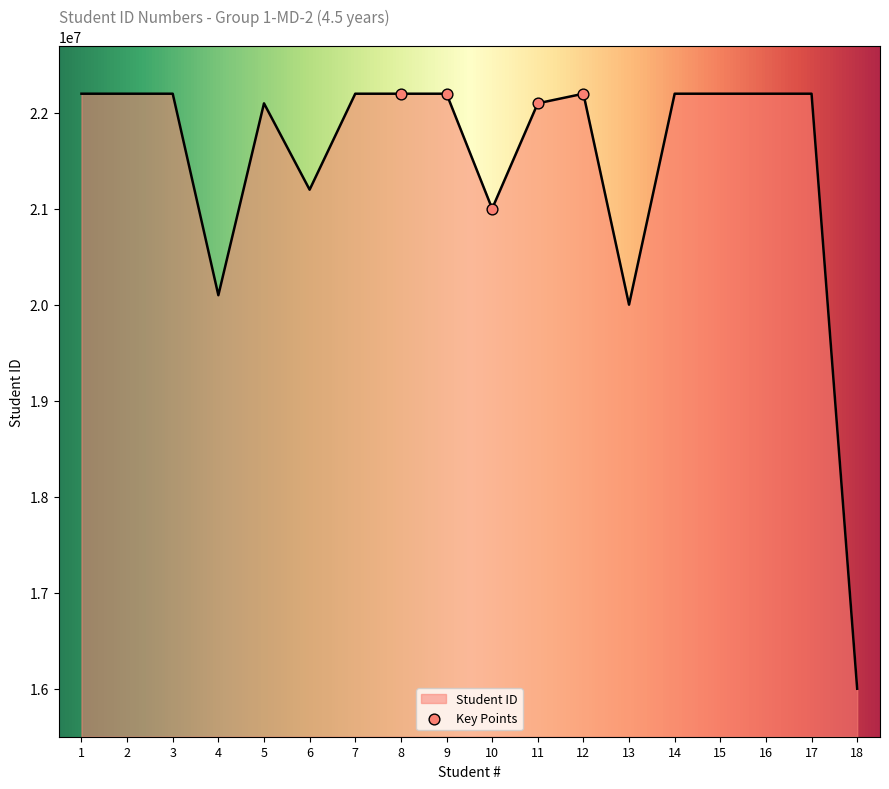

What is the ratio of the value at 3 to the value at 13?

1.1